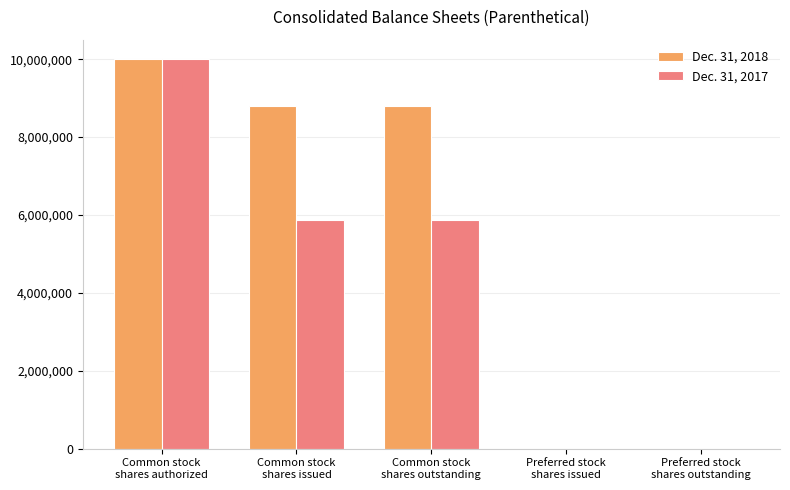

What is the maximum value shown in the chart?

10000000